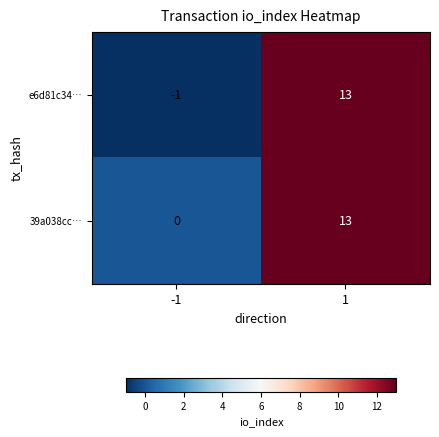

The value of 39a038cc… at -1 is 9. True or false?

False